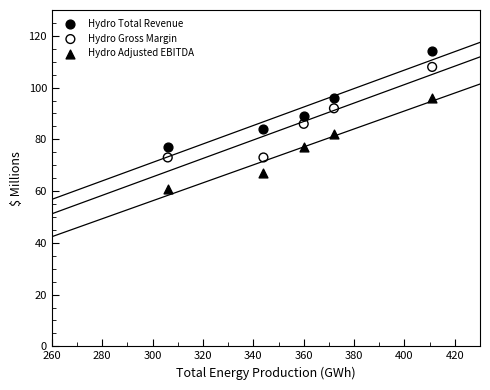

Which series contains the highest Y value?

Hydro Total Revenue